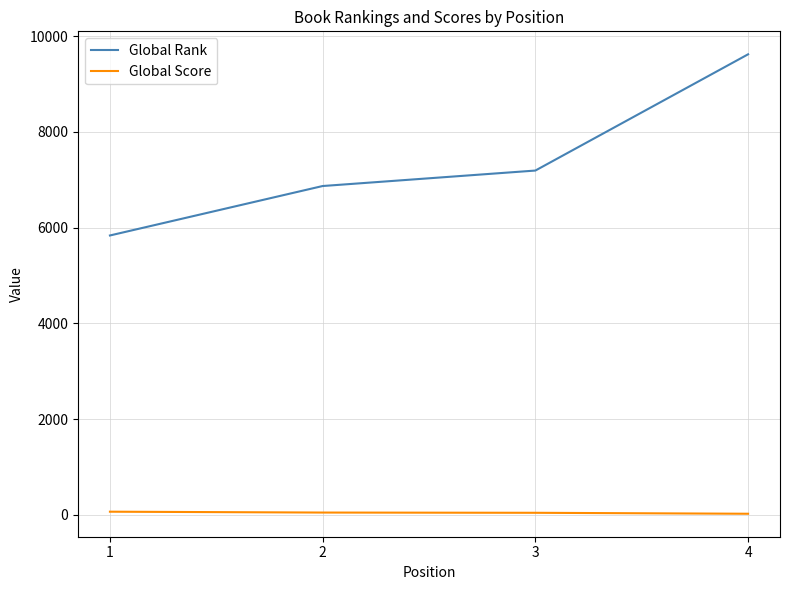

What is the sum of all Global Score values?

188